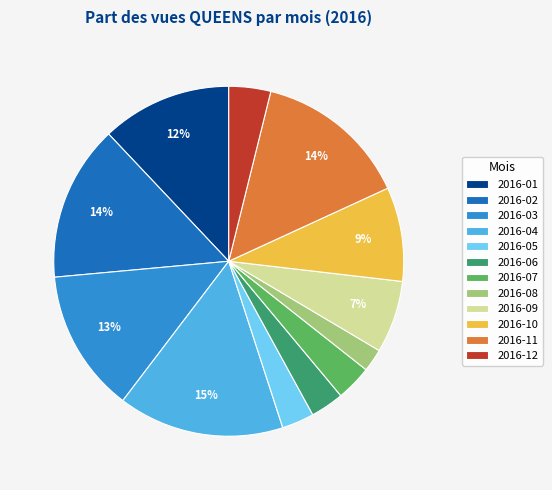

To the nearest percent, what portion does 2016-06 represent?

3%